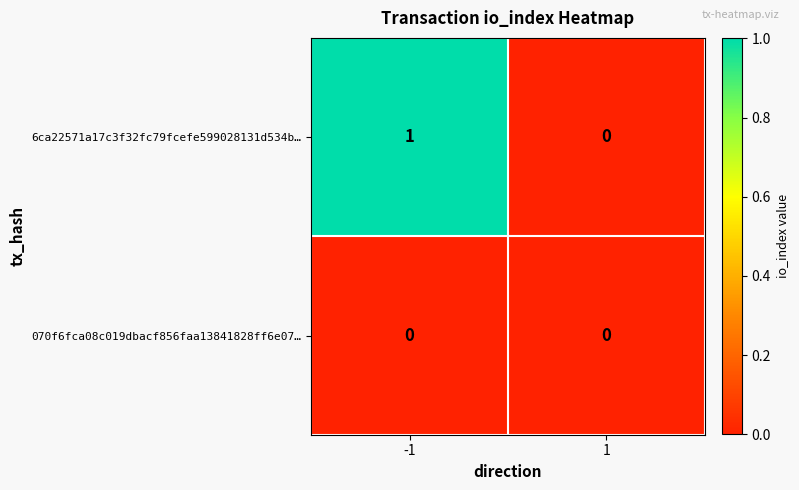

Which series has the largest total across all categories?

6ca22571a17c3f32fc79fcefe599028131d534b…